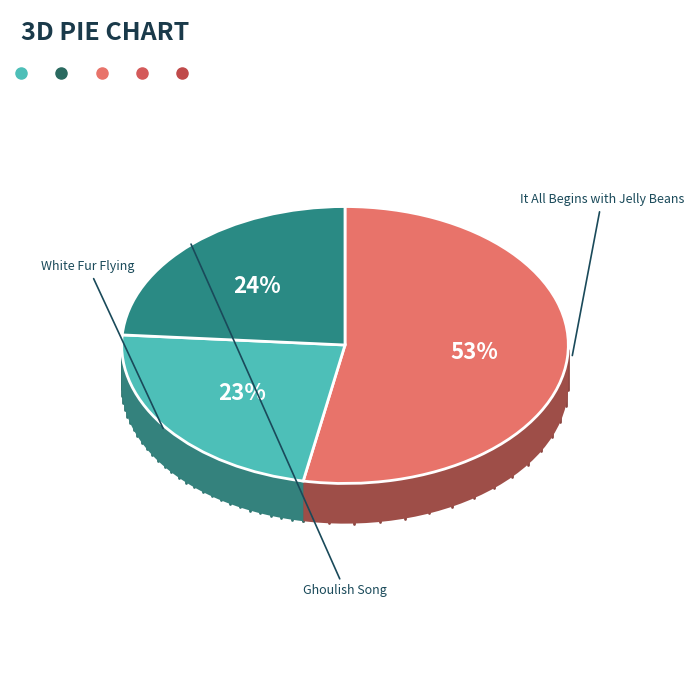

What is the largest slice in the pie chart?

It All Begins with Jelly Beans